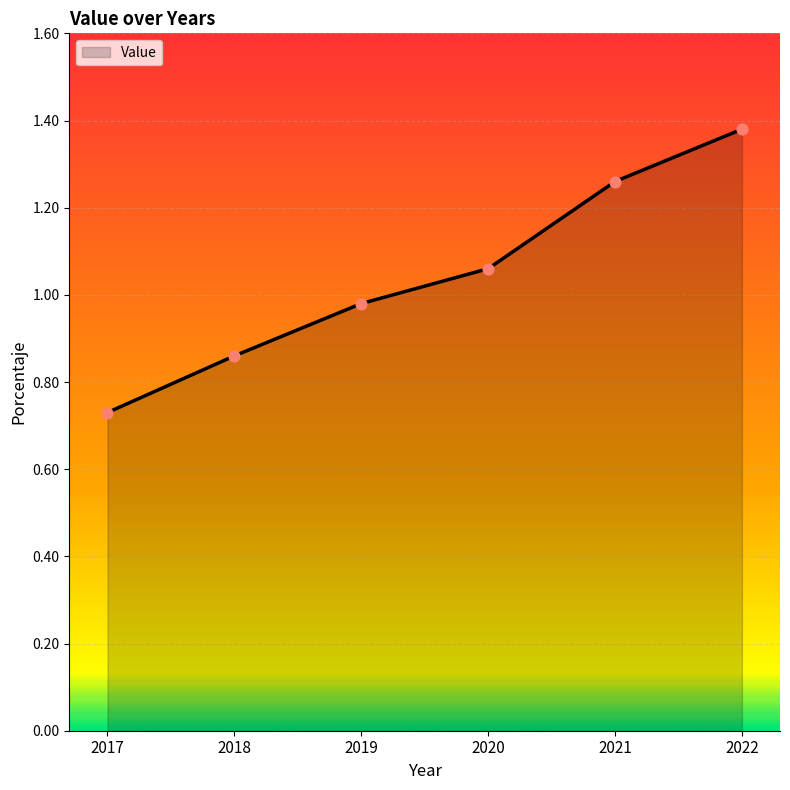

Between 2018 and 2021, which is larger?

2021